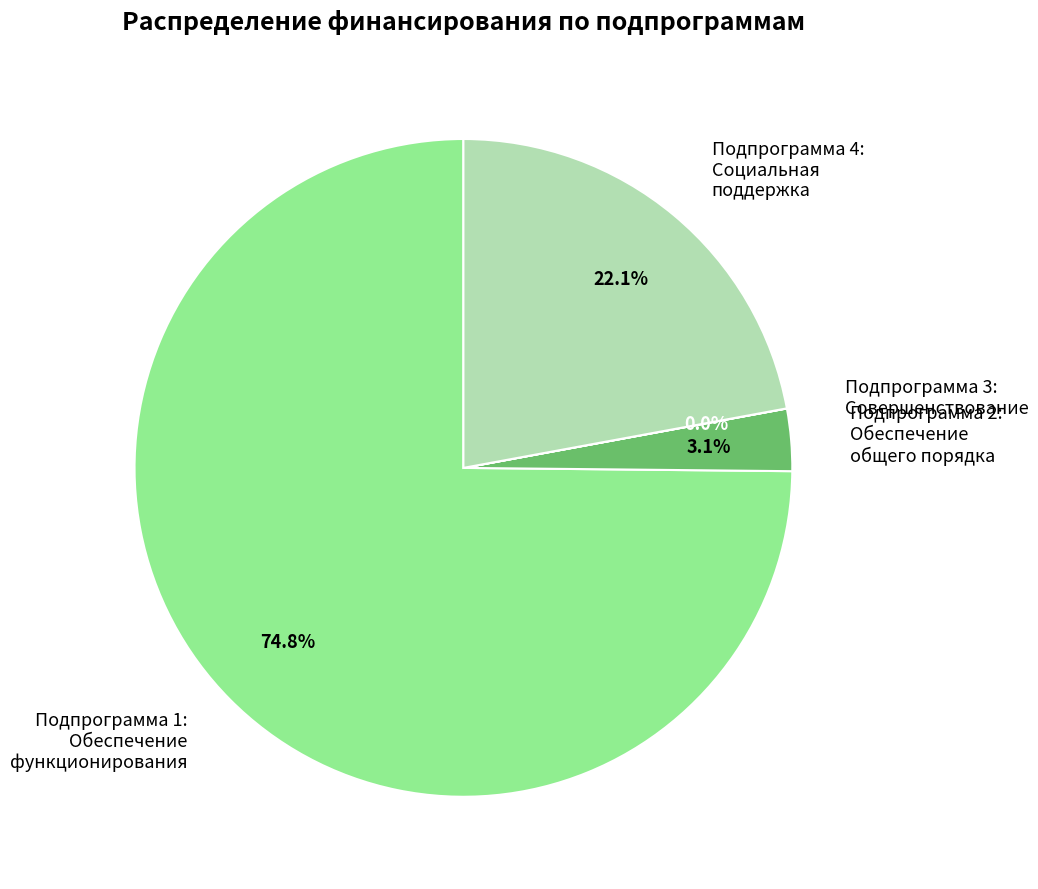

Is Подпрограмма 4: Социальная поддержка the majority of the pie?

No